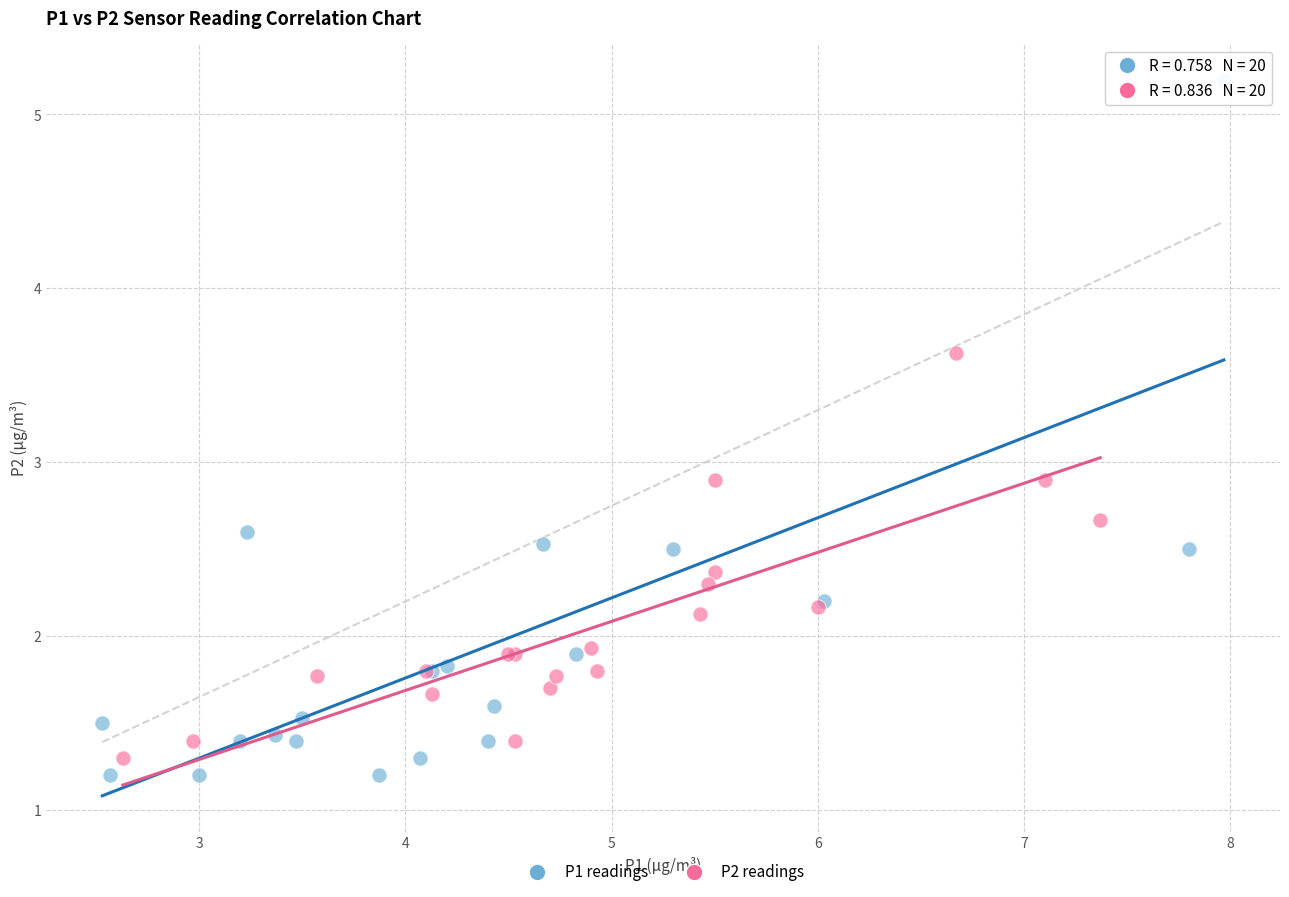

What are all the series names shown in the legend?

P1 readings, P2 readings